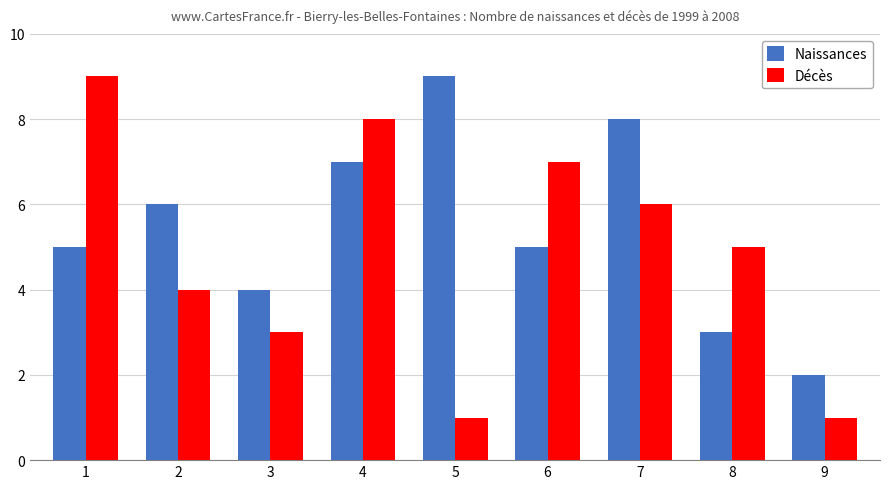

What is the approximate value of Décès at 9?

1